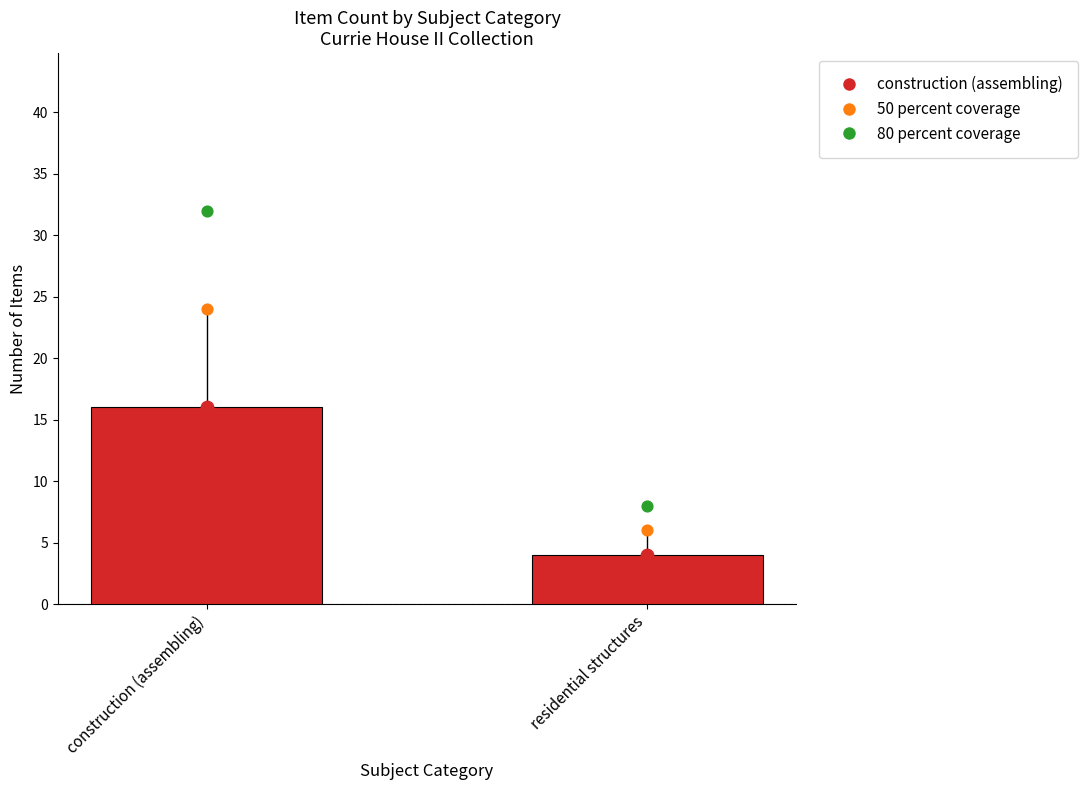

Approximately how many times larger is the value at construction (assembling) compared to residential structures?

4.0